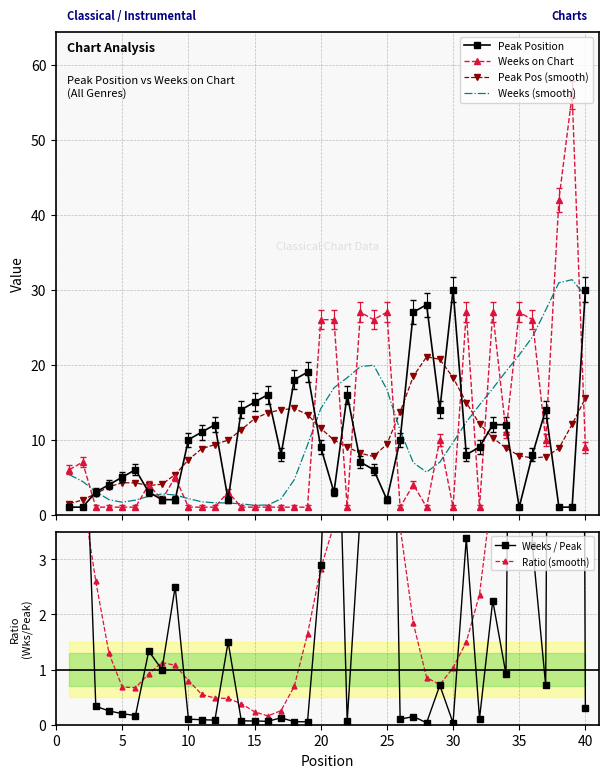

Which series ends up on top after the final intersection of Peak Pos (smooth) and Weeks / Peak?

Peak Pos (smooth)